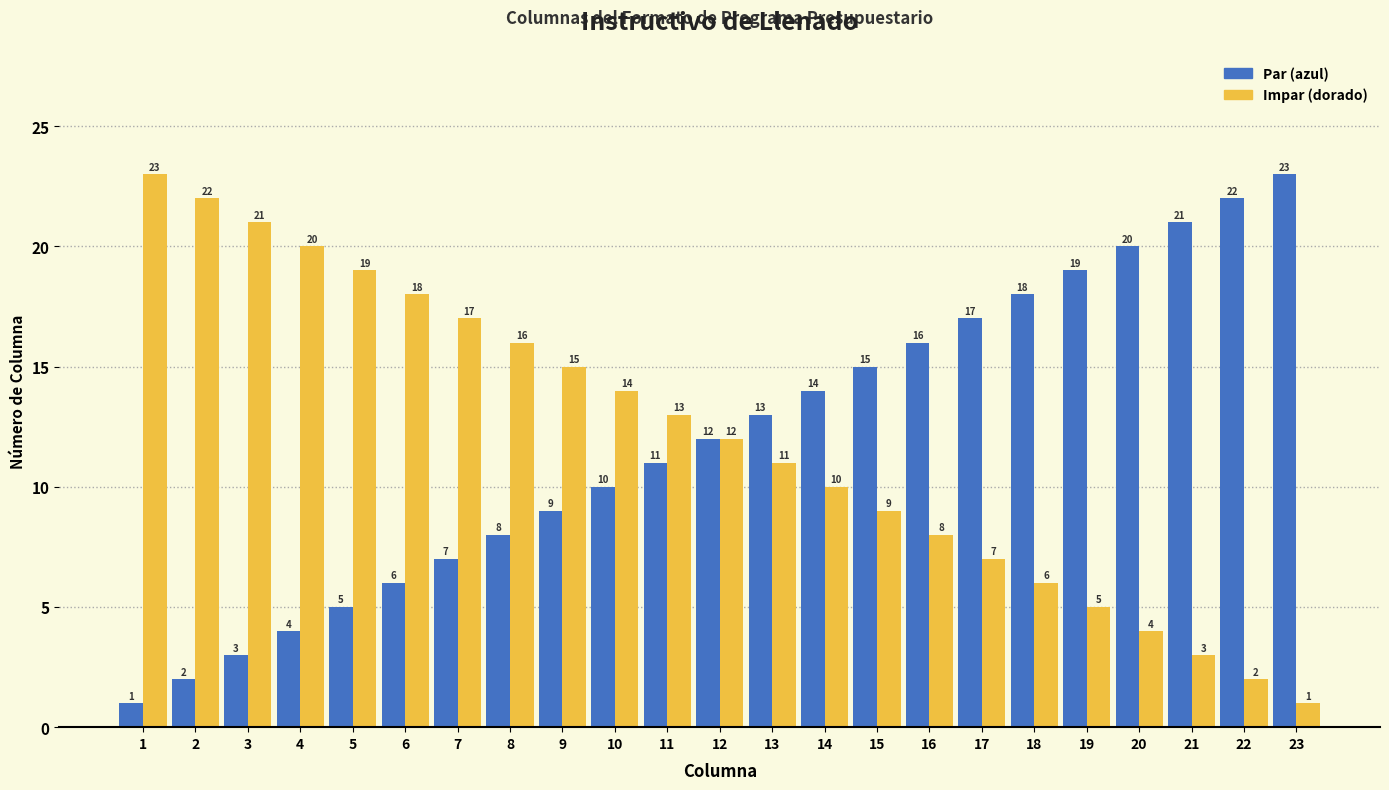

How many bars are there in total?

46